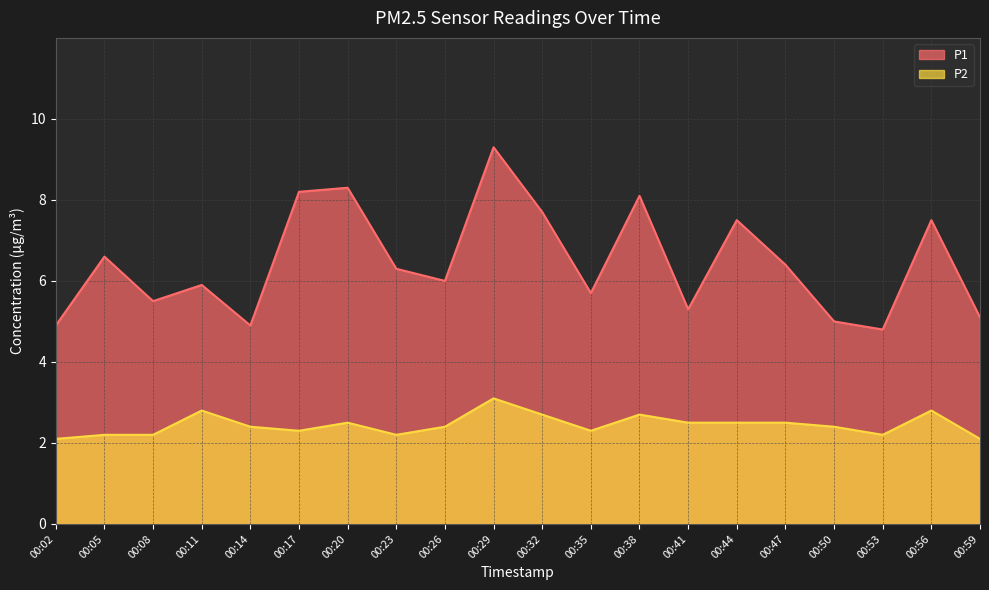

Does the chart display data point markers on the line(s)?

No